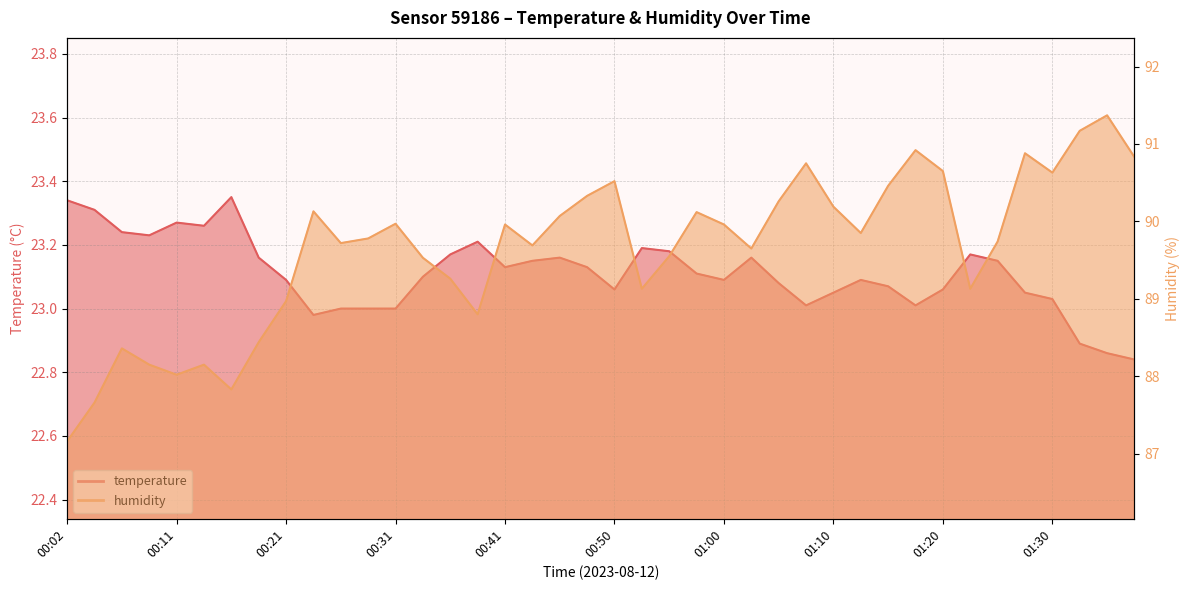

What is the maximum value shown in the chart?

91.4